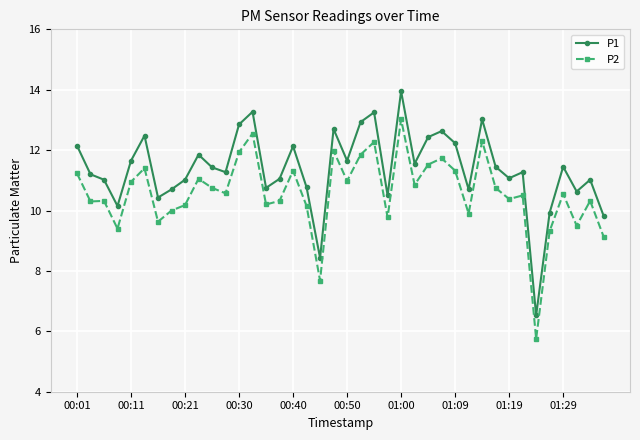

How many interior local peaks does the P1 series have?

12